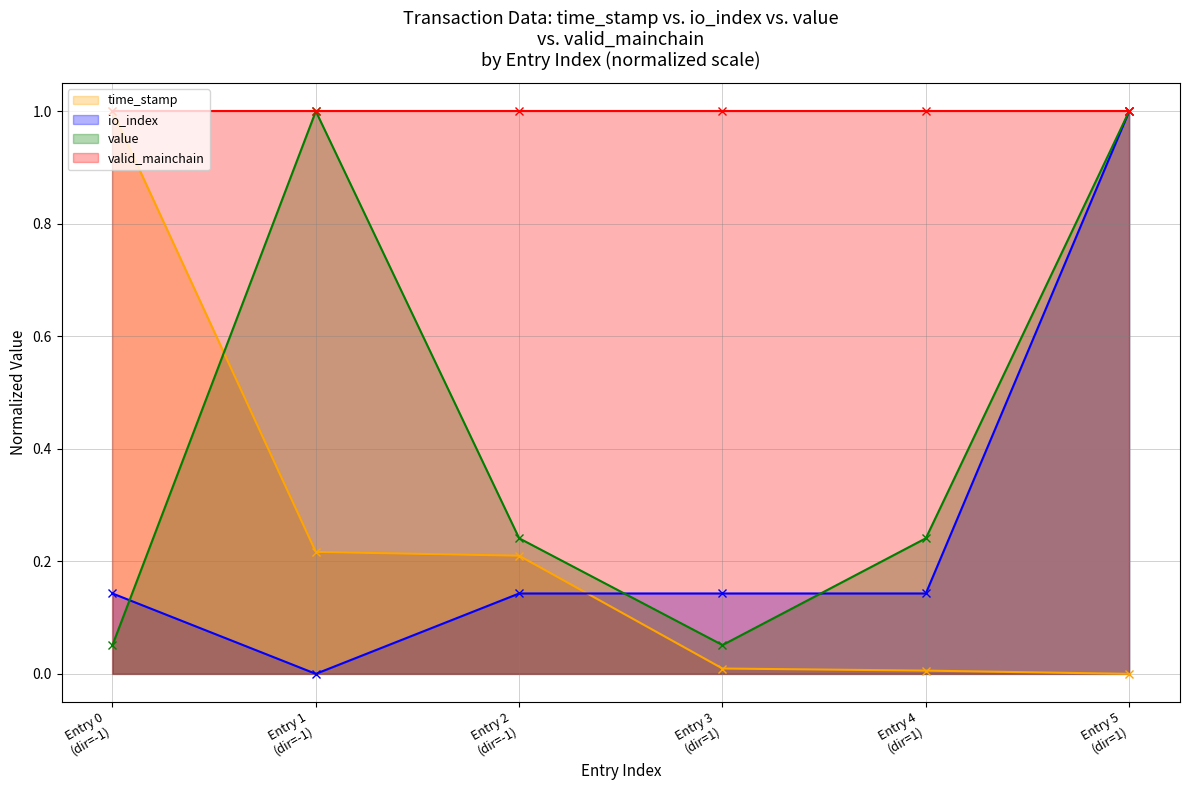

True or false: value has more than 1 points higher than both neighbors.

False